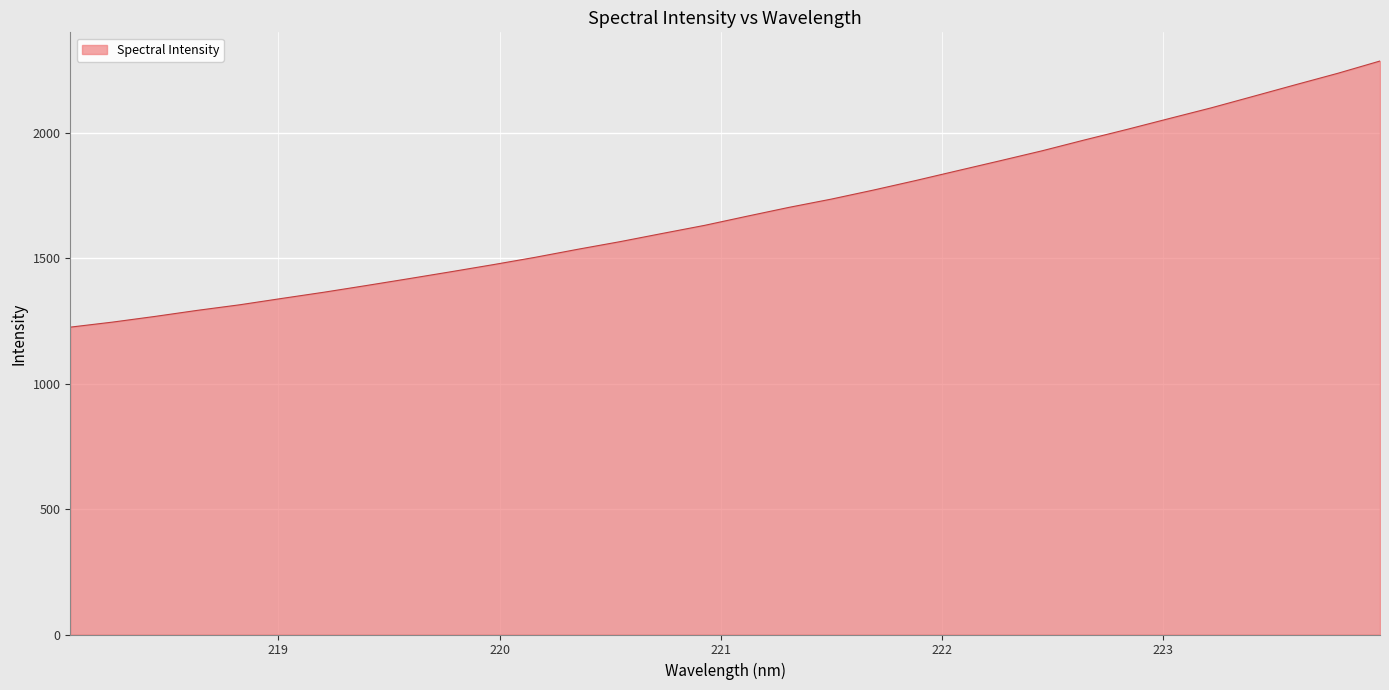

Reading right to left, list all the values displayed in this chart.

2286.3	2237.4	2191.8	2145.6	2099.6	2056.7	2013.4	1971.7	1928.6	1888.7	1849.3	1809.8	1771.8	1735.7	1702.8	1667.3	1631.0	1598.8	1566.1	1535.7	1503.9	1474.4	1446.1	1418.4	1391.2	1364.6	1339.7	1314.3	1292.2	1268.0	1245.4	1225.3